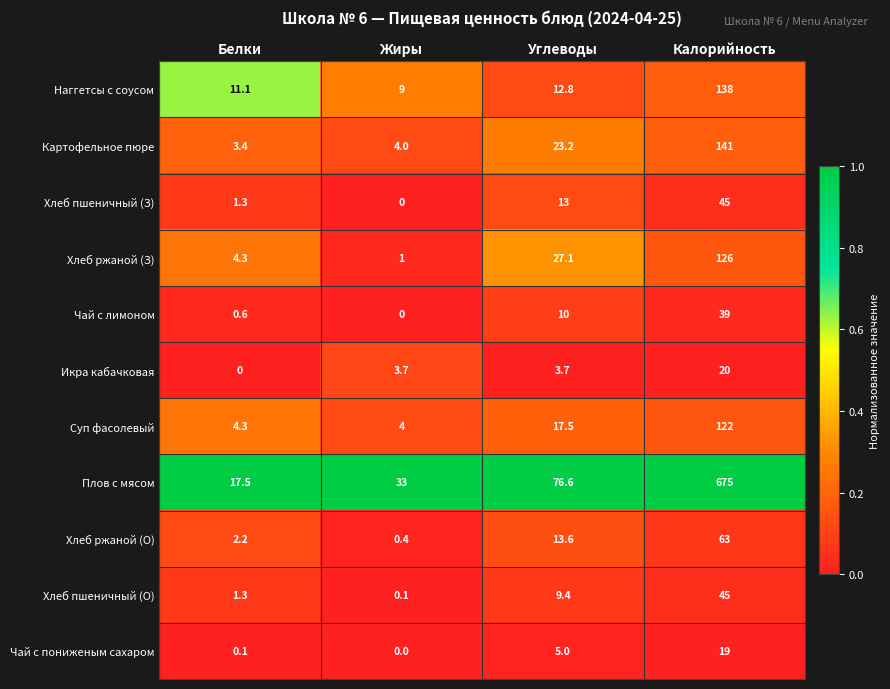

Rank the categories by Чай с пониженым сахаром value from highest to lowest.

Калорийность, Углеводы, Белки, Жиры